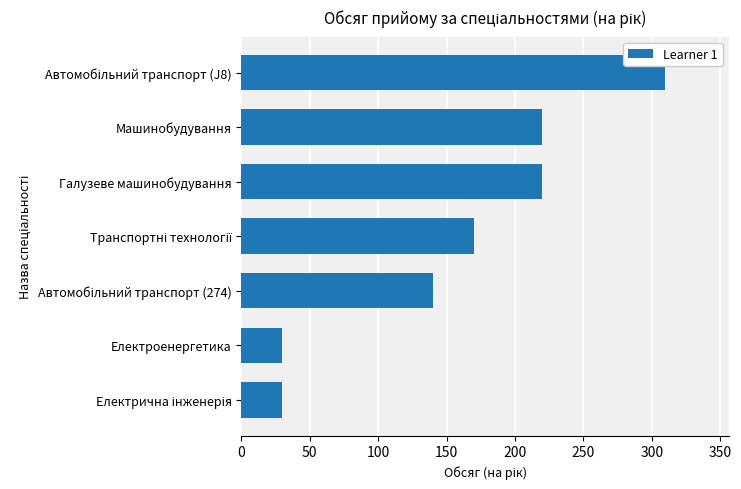

Between Галузеве машинобудування and Електроенергетика, which is larger?

Галузеве машинобудування